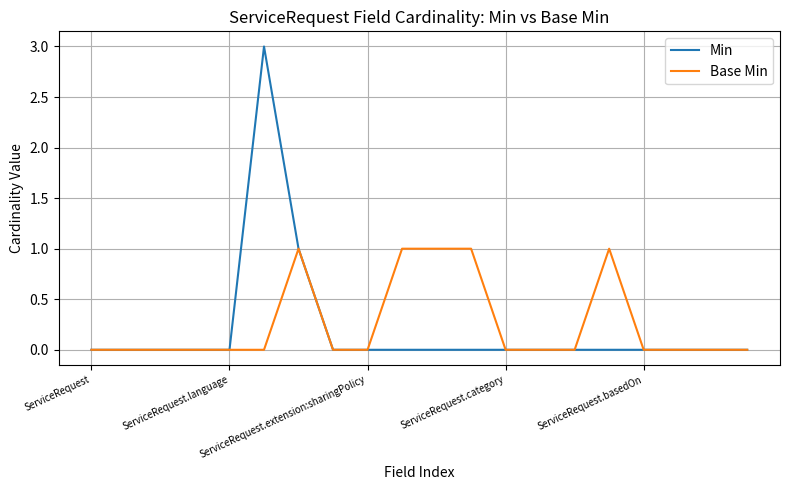

What is the greatest value displayed?

3